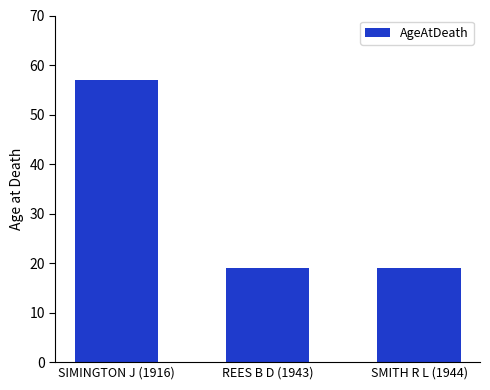

What is the maximum value shown in the chart?

57